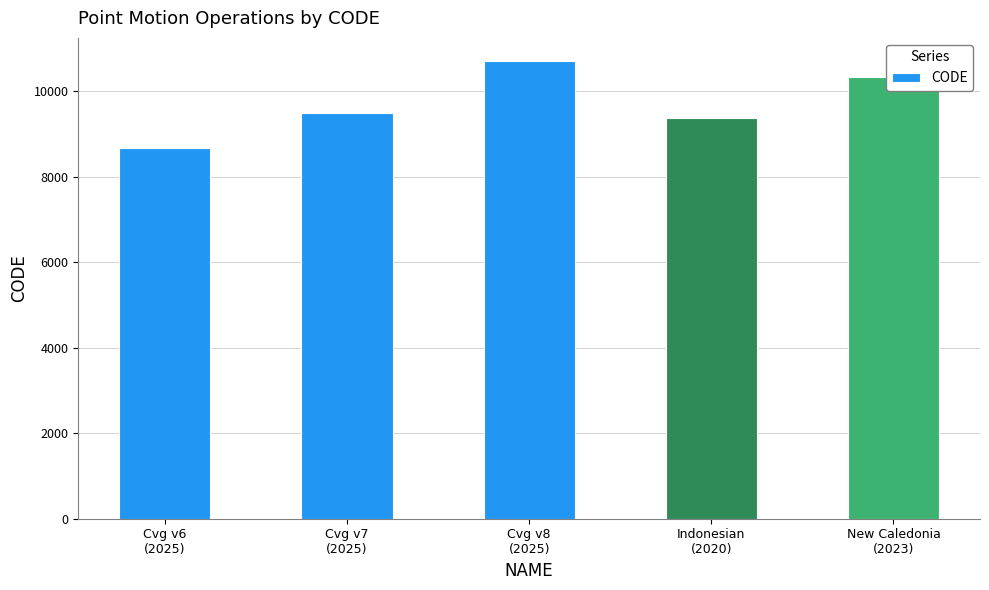

True or false: the data shows 9375 at Indonesian
(2020).

True